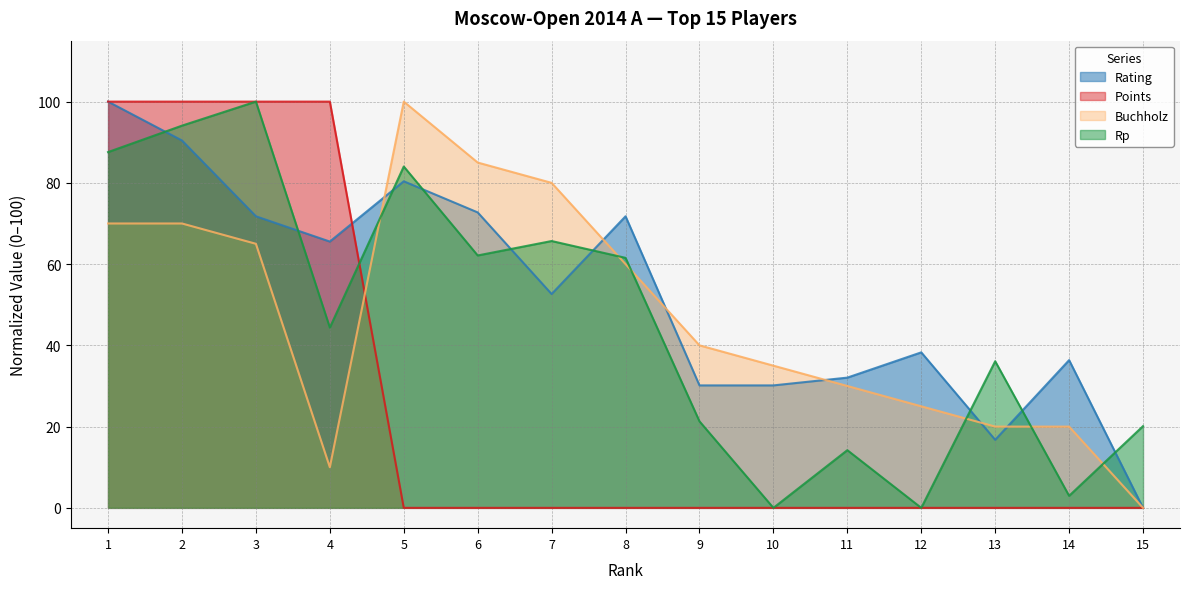

Which category has the lowest value in the Buchholz series?

15